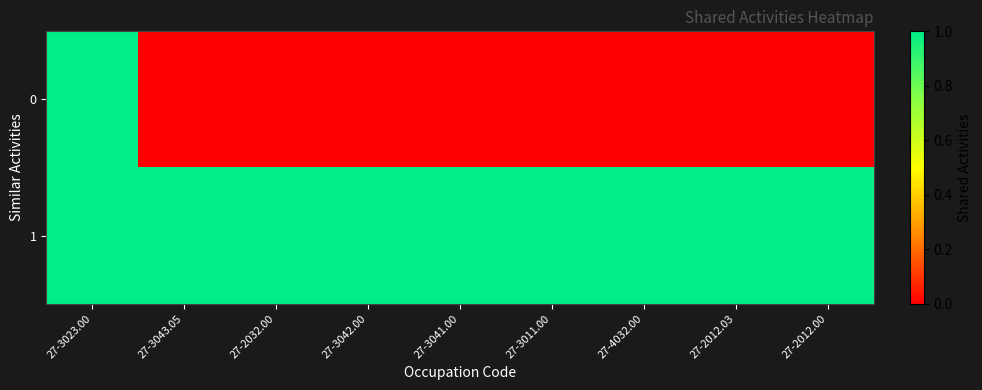

Rank the series by their average value, from lowest to highest.

0, 1